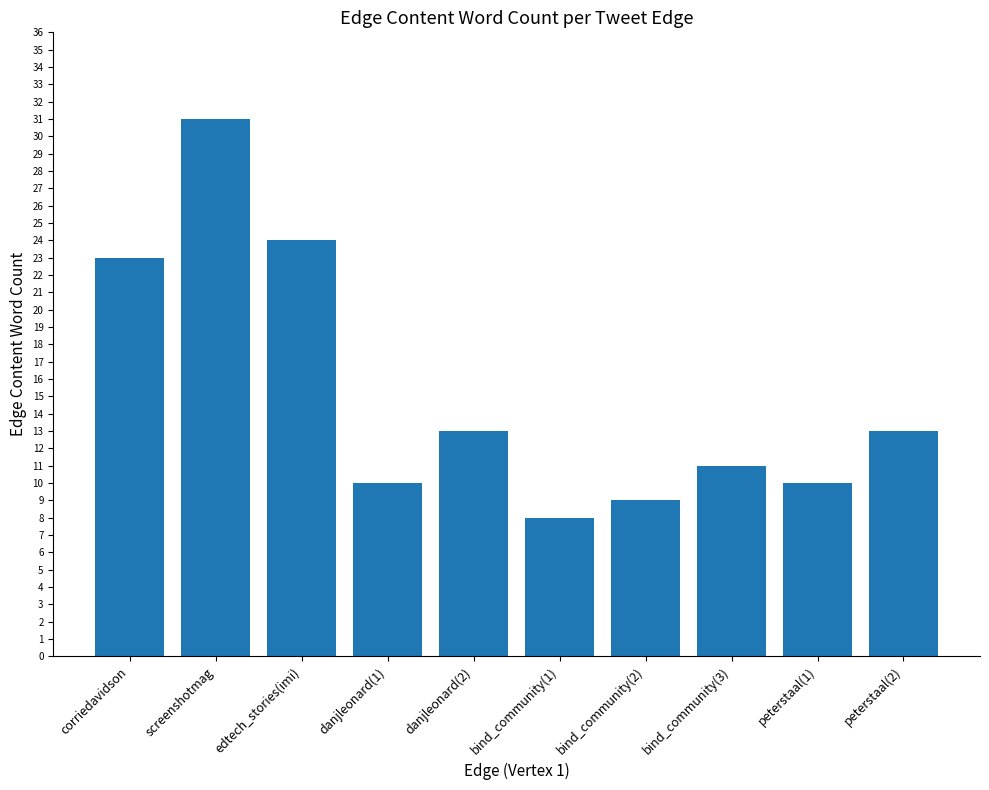

What is the label of the 3rd bar from the left?

edtech_stories(imi)